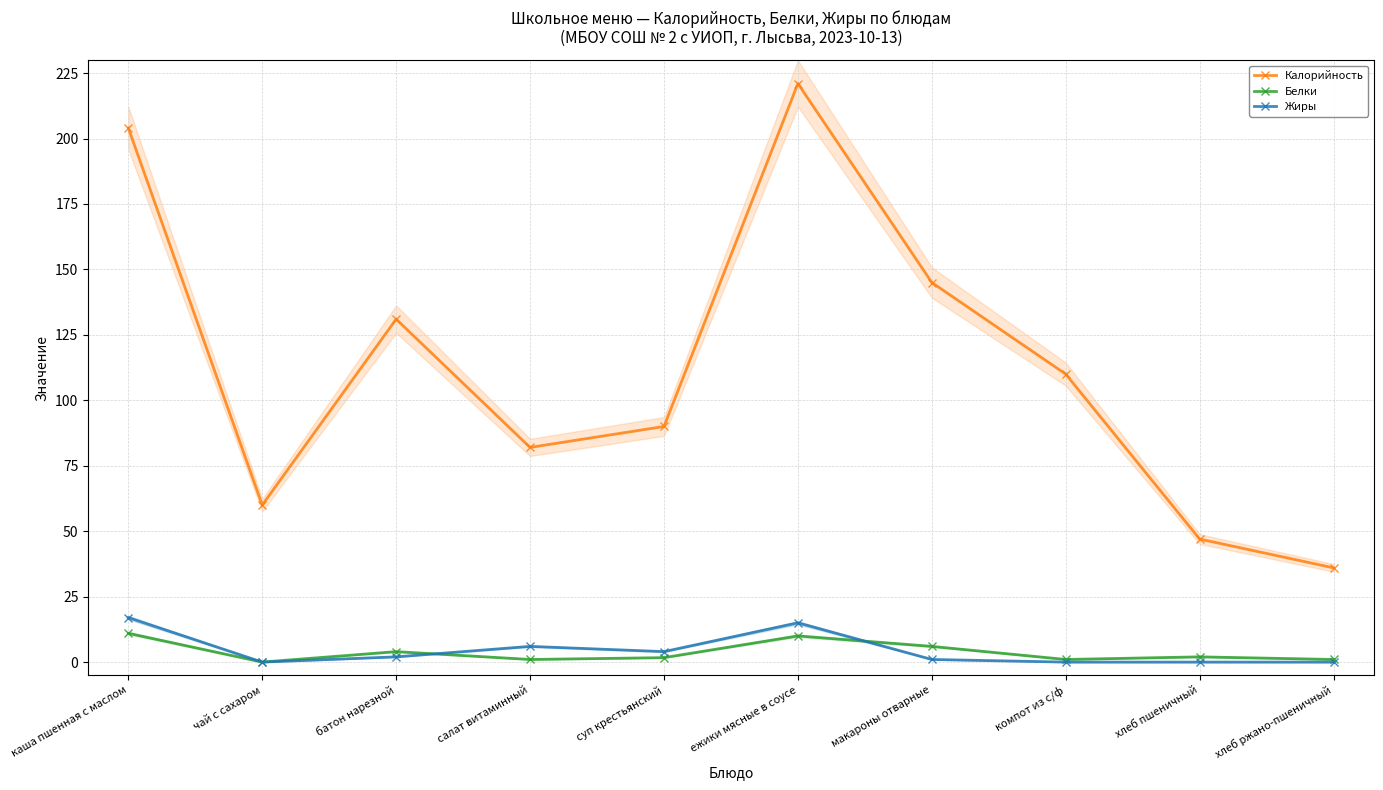

Reading left to right, extract all data points from this chart.

Калорийность: каша пшенная с маслом=204.0	чай с сахаром=60.0	батон нарезной=131.0	салат витаминный=82.0	суп крестьянский=90.0	ежики мясные в соусе=221.0	макароны отварные=145.0	компот из с/ф=110.0	хлеб пшеничный=47.0	хлеб ржано-пшеничный=36.0
Белки: каша пшенная с маслом=11.0	чай с сахаром=0.0	батон нарезной=4.0	салат витаминный=1.0	суп крестьянский=1.7	ежики мясные в соусе=10.0	макароны отварные=6.0	компот из с/ф=1.0	хлеб пшеничный=2.0	хлеб ржано-пшеничный=1.0
Жиры: каша пшенная с маслом=17.0	чай с сахаром=0.0	батон нарезной=2.0	салат витаминный=6.0	суп крестьянский=4.0	ежики мясные в соусе=15.0	макароны отварные=1.0	компот из с/ф=0.0	хлеб пшеничный=0.0	хлеб ржано-пшеничный=0.0